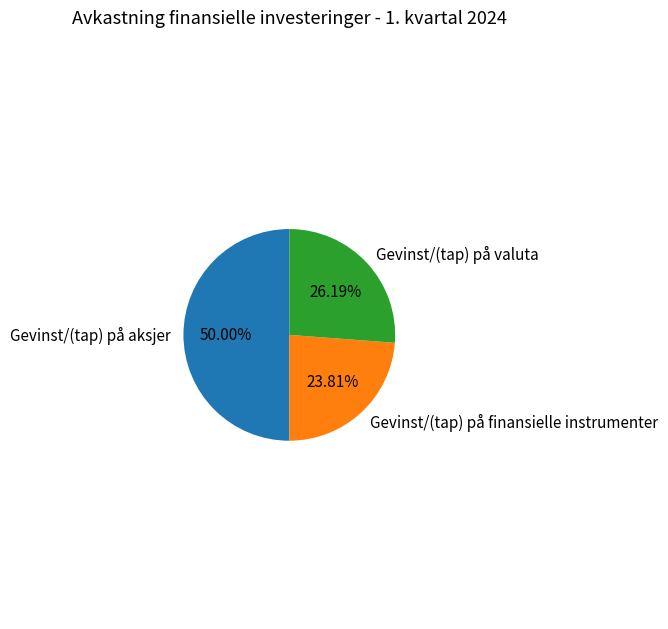

Count the number of slices in the pie.

3